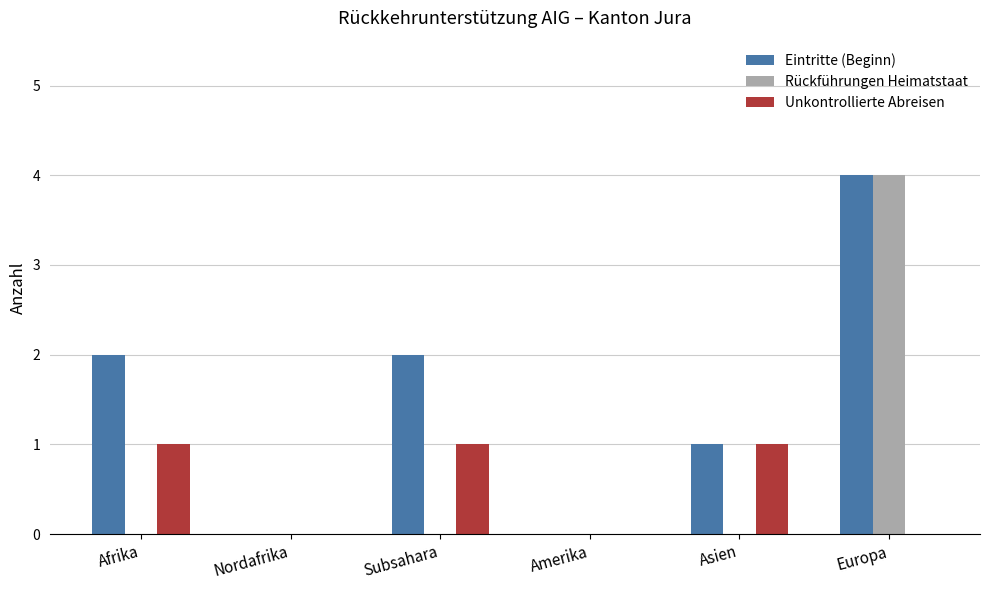

Reading right to left, what are all the values shown in this chart?

Eintritte (Beginn): 4	1	0	2	0	2
Rückführungen Heimatstaat: 4	0	0	0	0	0
Unkontrollierte Abreisen: 0	1	0	1	0	1